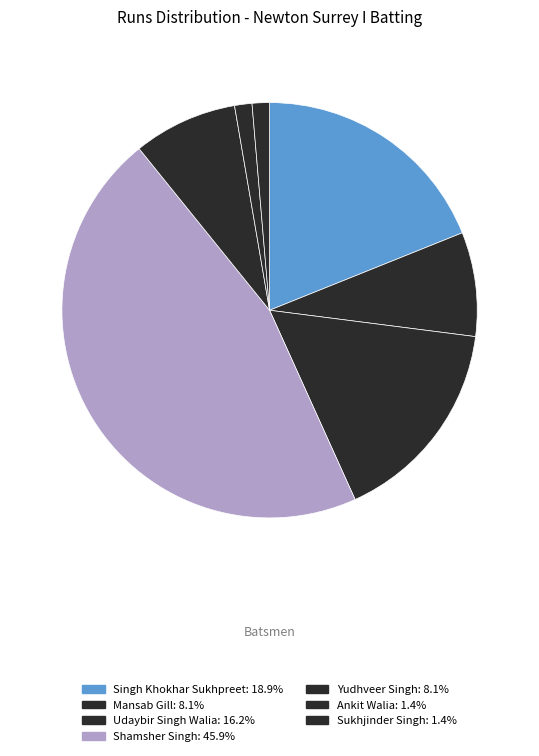

Count the number of slices in the pie.

7